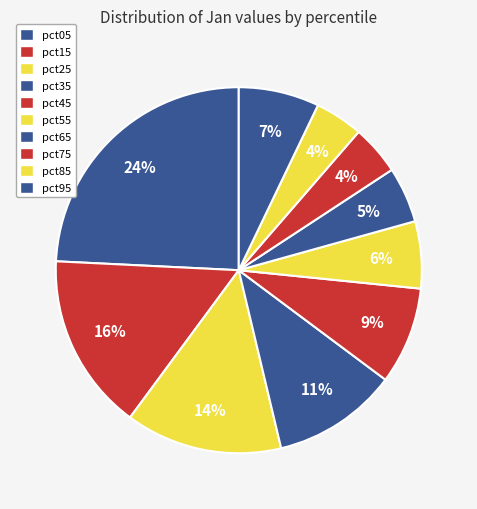

How many segments does this pie chart have?

10